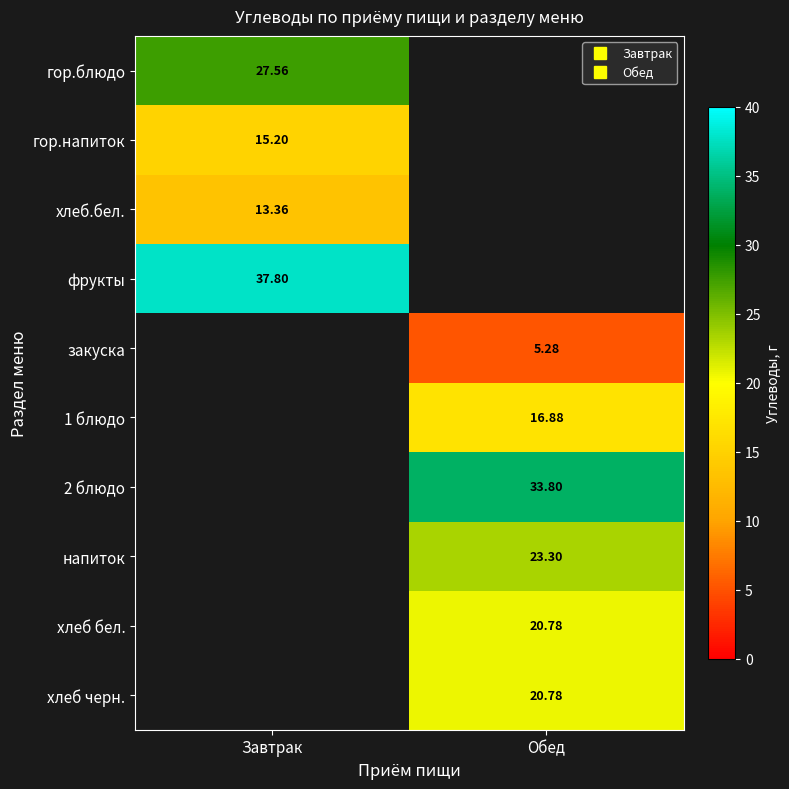

The value of закуска at Обед is 8.0. True or false?

False